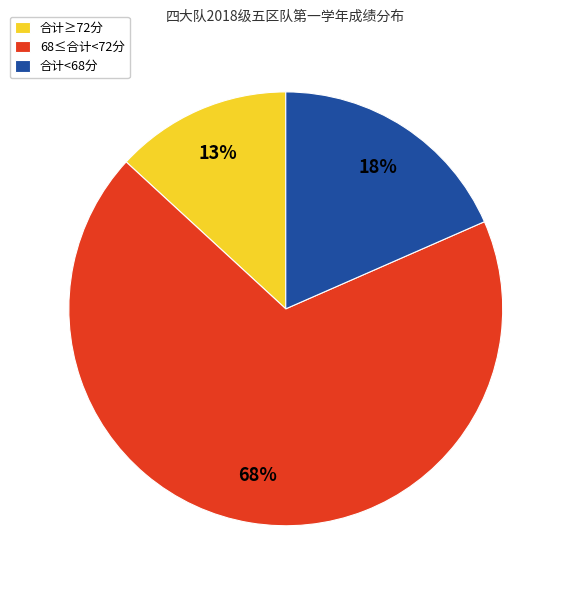

Which category has the biggest portion of the pie?

68≤合计<72分